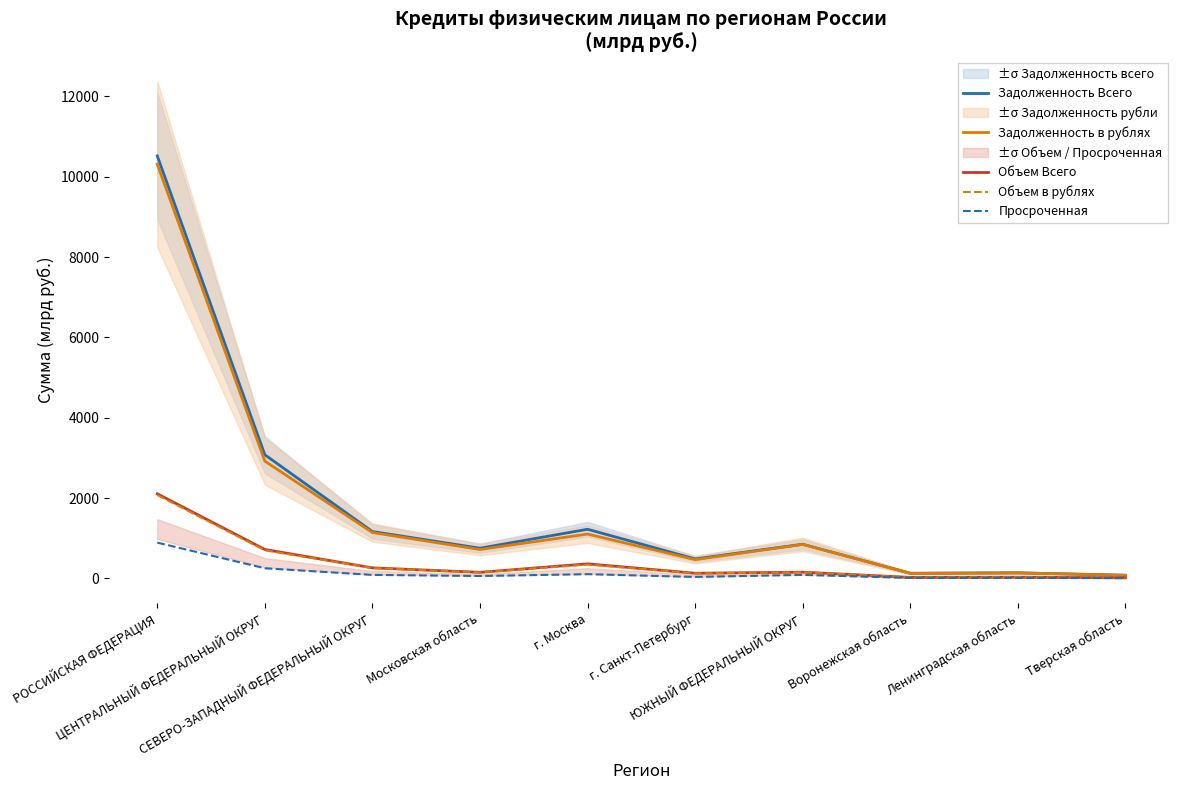

True or false: Просроченная has a value of 10.9 at Ленинградская область.

True